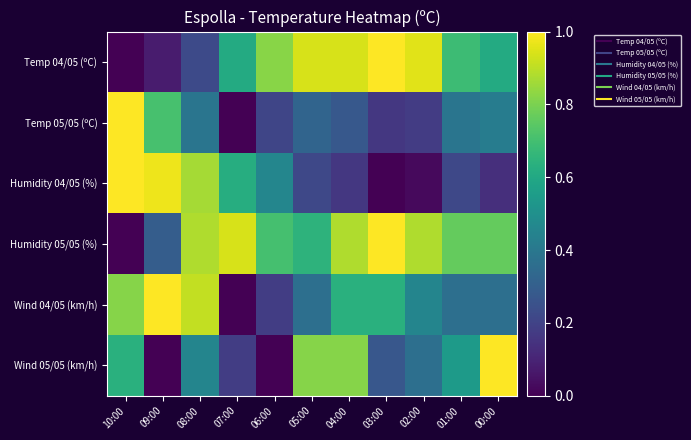

Reading left to right, transcribe all the data shown in this chart.

Temp 04/05 (ºC): 10:00=0.0	09:00=0.1	08:00=0.2	07:00=0.6	06:00=0.8	05:00=0.9	04:00=0.9	03:00=1.0	02:00=1.0	01:00=0.7	00:00=0.6
Temp 05/05 (ºC): 10:00=1.0	09:00=0.7	08:00=0.4	07:00=0.0	06:00=0.2	05:00=0.3	04:00=0.3	03:00=0.2	02:00=0.2	01:00=0.4	00:00=0.4
Humidity 04/05 (%): 10:00=1.0	09:00=1.0	08:00=0.9	07:00=0.6	06:00=0.5	05:00=0.2	04:00=0.2	03:00=0.0	02:00=0.0	01:00=0.2	00:00=0.1
Humidity 05/05 (%): 10:00=0.0	09:00=0.3	08:00=0.9	07:00=0.9	06:00=0.7	05:00=0.6	04:00=0.9	03:00=1.0	02:00=0.9	01:00=0.8	00:00=0.8
Wind 04/05 (km/h): 10:00=0.8	09:00=1.0	08:00=0.9	07:00=0.0	06:00=0.2	05:00=0.4	04:00=0.6	03:00=0.6	02:00=0.5	01:00=0.4	00:00=0.4
Wind 05/05 (km/h): 10:00=0.6	09:00=0.0	08:00=0.5	07:00=0.2	06:00=0.0	05:00=0.8	04:00=0.8	03:00=0.3	02:00=0.4	01:00=0.5	00:00=1.0